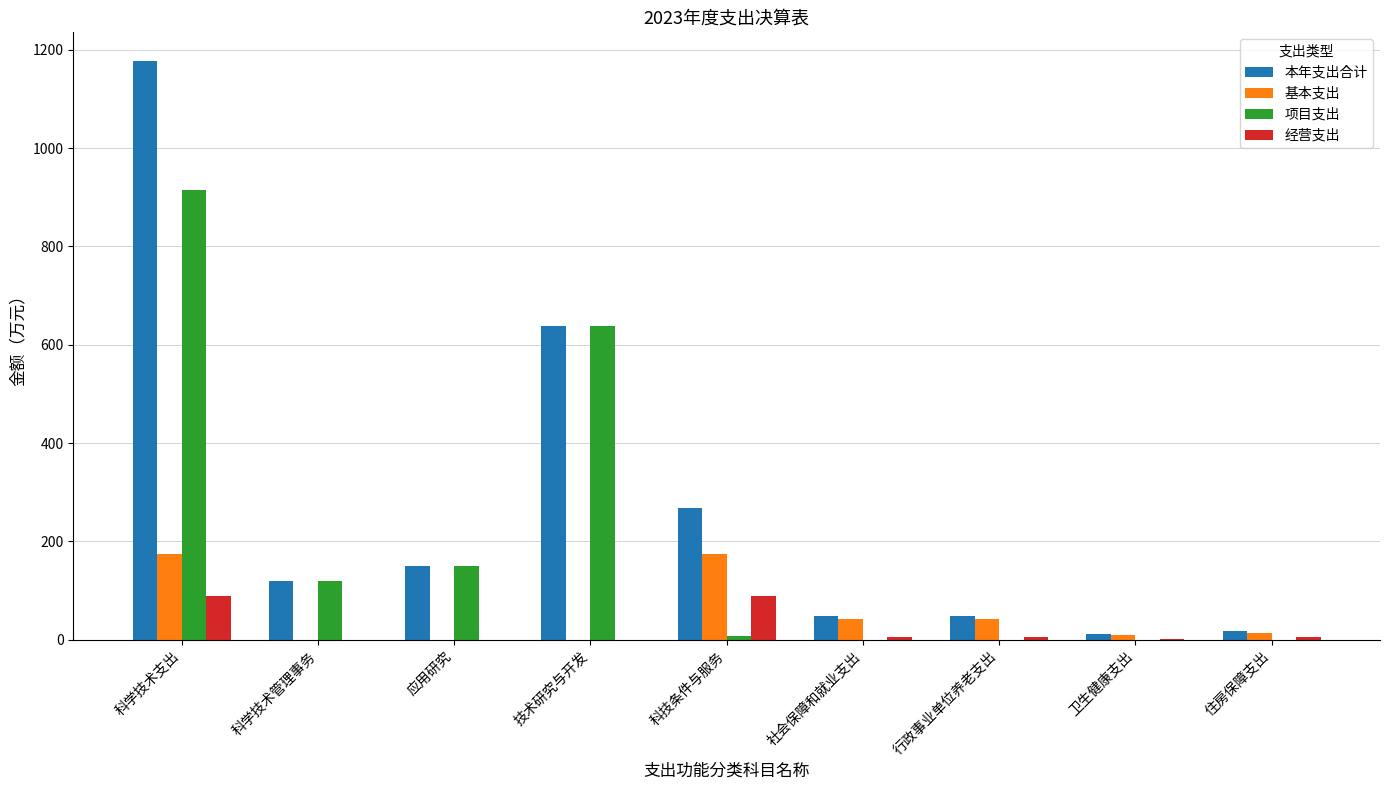

Where does the 经营支出 series first go above 4?

科学技术支出